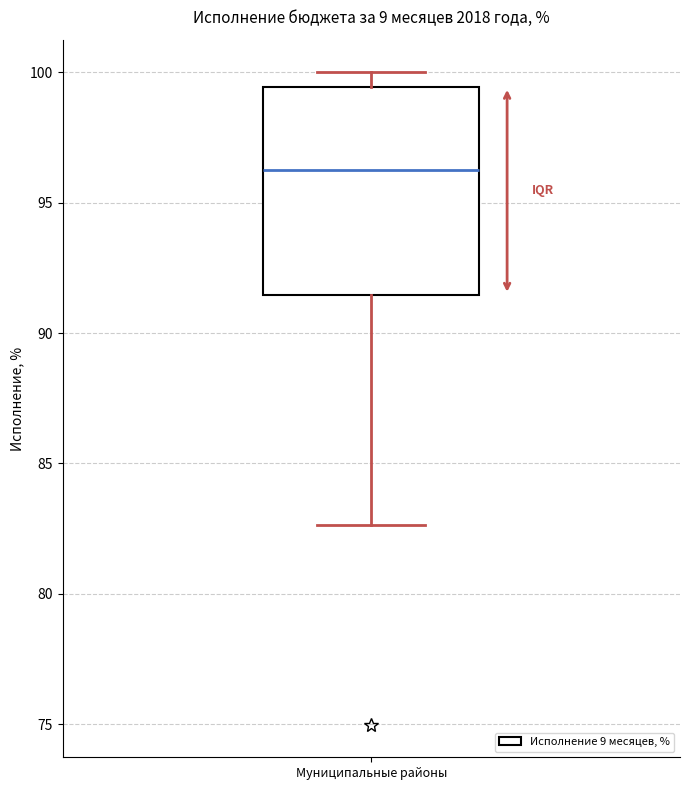

Transcribe this box plot: give where the median line is, the range the box spans, and where the two whiskers end, as read against the y-axis. The values are not printed on the chart, so give them approximately, as read against the axis.

median 96.0, box 91.5 to 99.5, whiskers 82.5 to 100.0